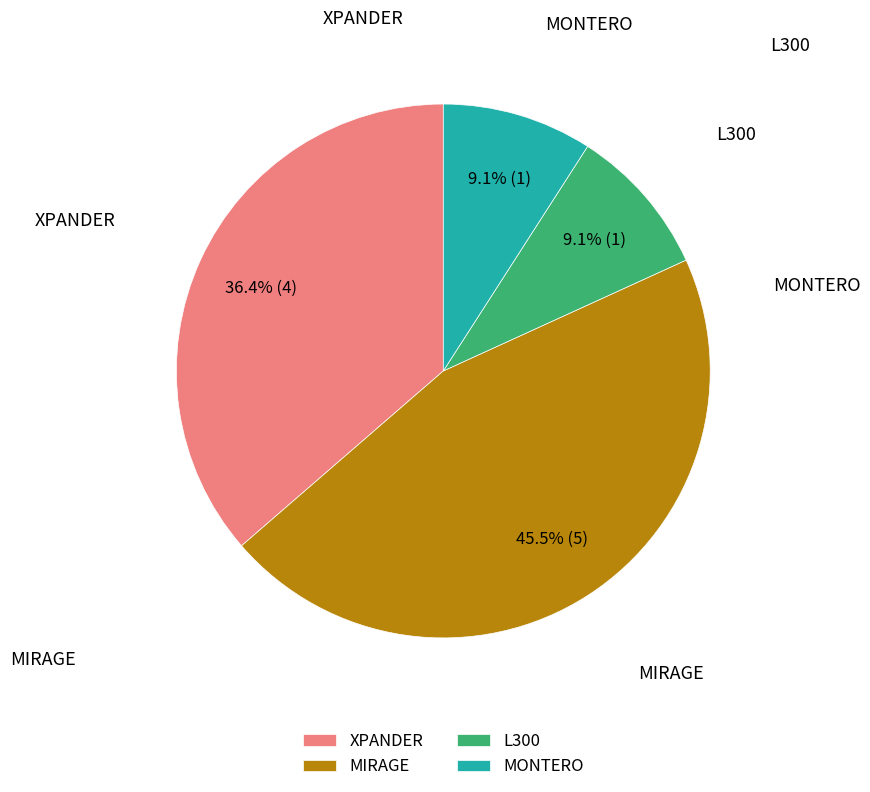

What is the ratio of the value at XPANDER to the value at L300?

4.0